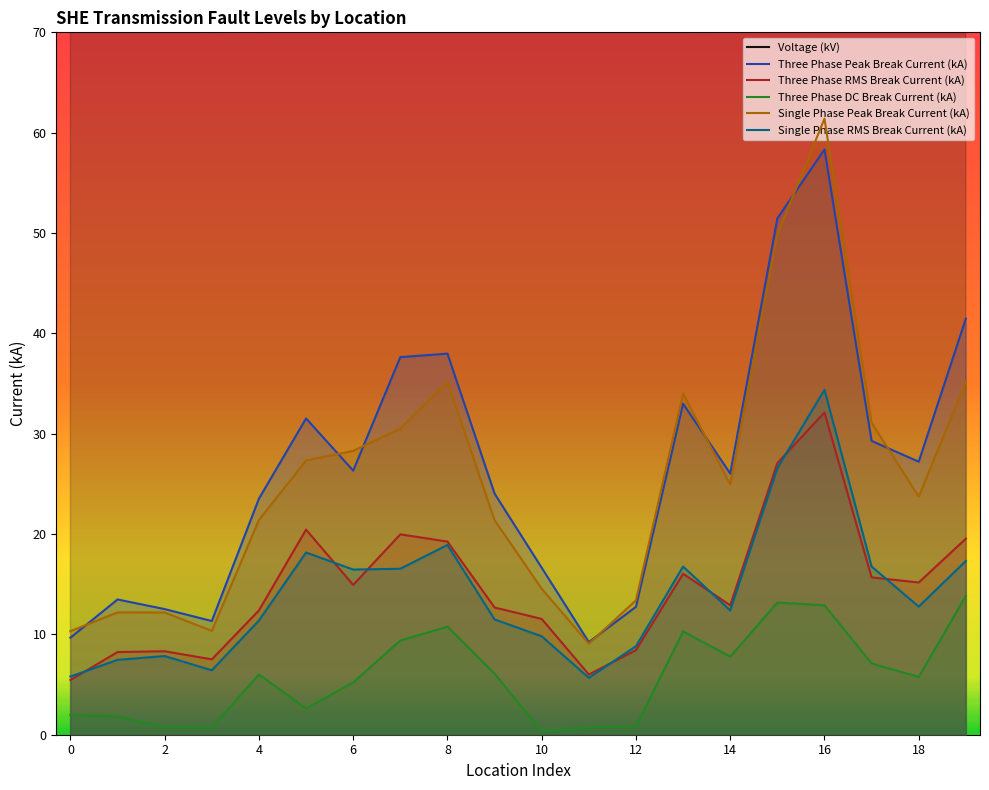

The Single Phase Peak Break Current (kA) series shows 24.9 at 14. True or false?

True